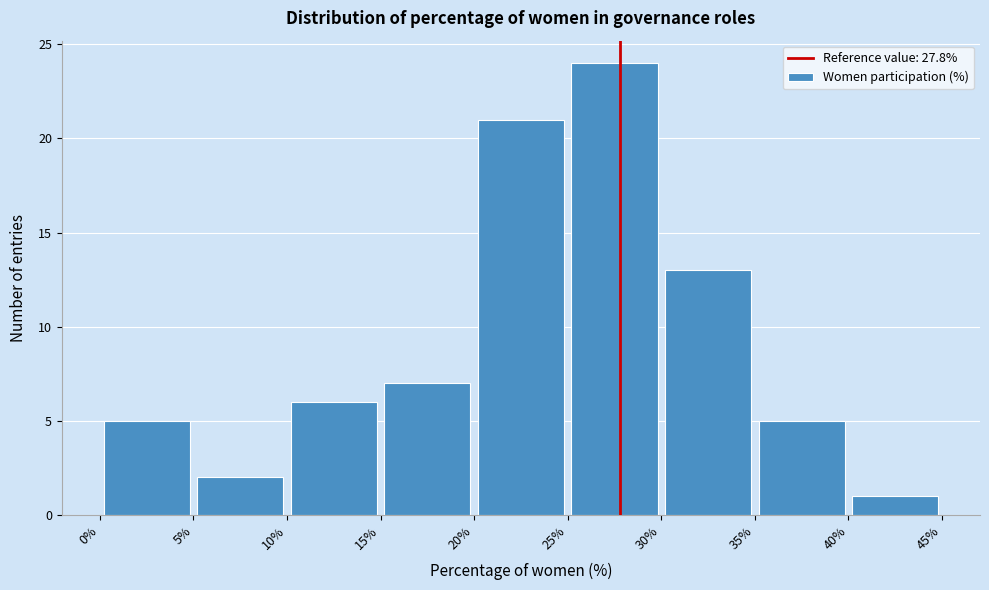

Reading left to right, list every bar in this chart as the range it spans on the x-axis followed by its height. The values are not printed on the chart, so give them approximately, as read against the axis.

0% to 5%: 5
5% to 10%: 2
10% to 15%: 6
15% to 20%: 7
20% to 25%: 21
25% to 30%: 24
30% to 35%: 13
35% to 40%: 5
40% to 45%: 1